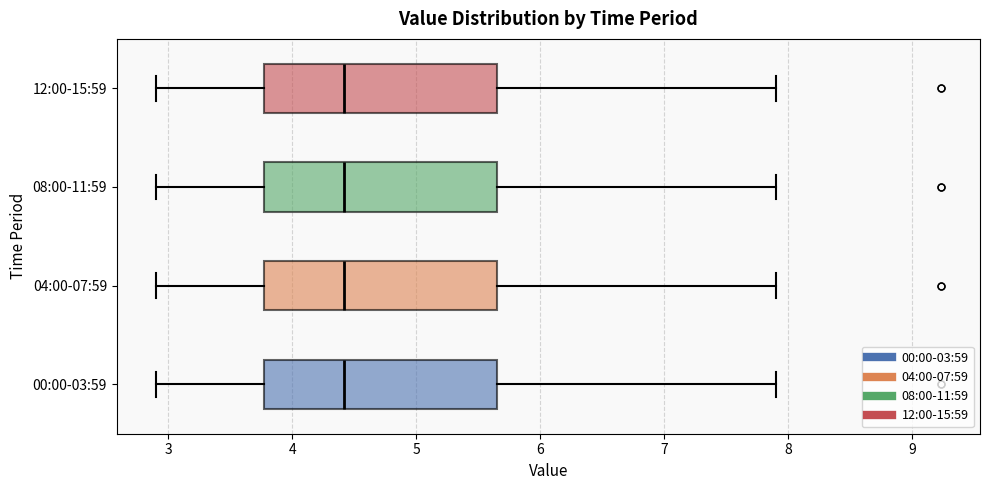

Reading bottom to top, read every box against the x-axis: the position of its median line, the range the box covers, and the ends of its whiskers. The values are not printed on the chart, so give them approximately, as read against the axis.

00:00-03:59: median 4.4, box 3.8 to 5.7, whiskers 2.9 to 7.9
04:00-07:59: median 4.4, box 3.8 to 5.7, whiskers 2.9 to 7.9
08:00-11:59: median 4.4, box 3.8 to 5.7, whiskers 2.9 to 7.9
12:00-15:59: median 4.4, box 3.8 to 5.7, whiskers 2.9 to 7.9